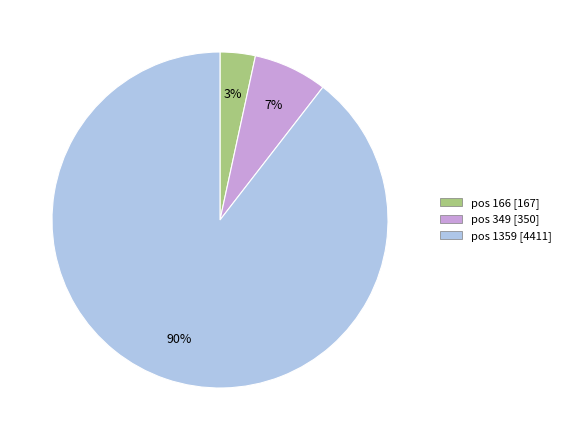

To the nearest percent, what is the average slice percentage?

33%